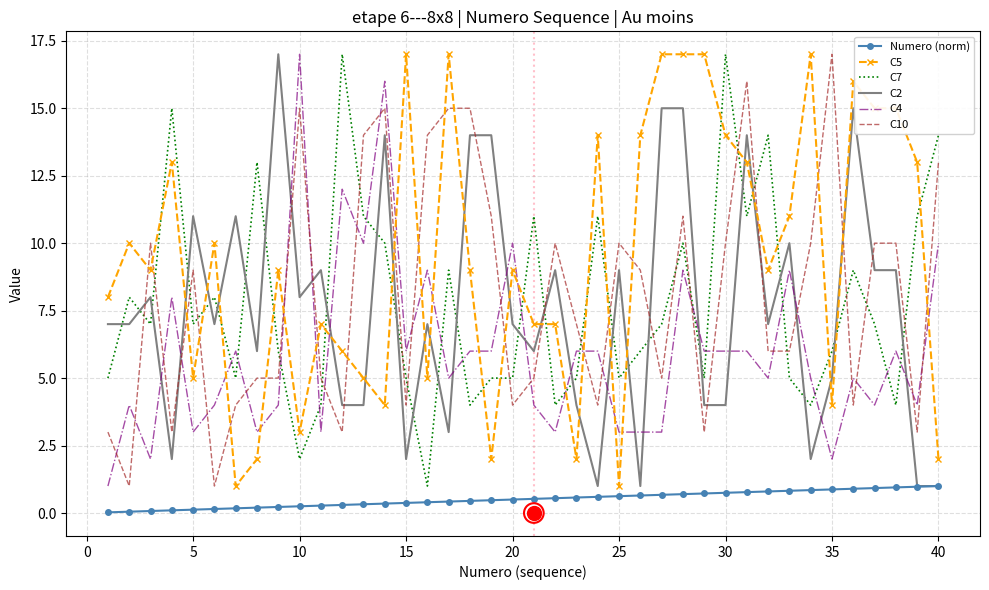

Which series contains the highest Y value?

C5